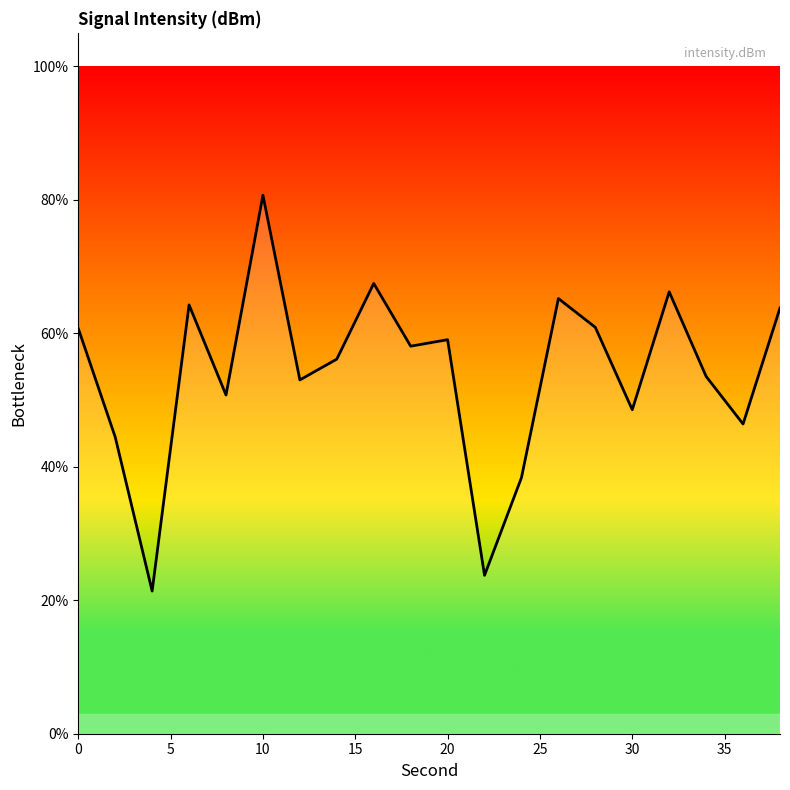

How many lines are shown in the chart?

1